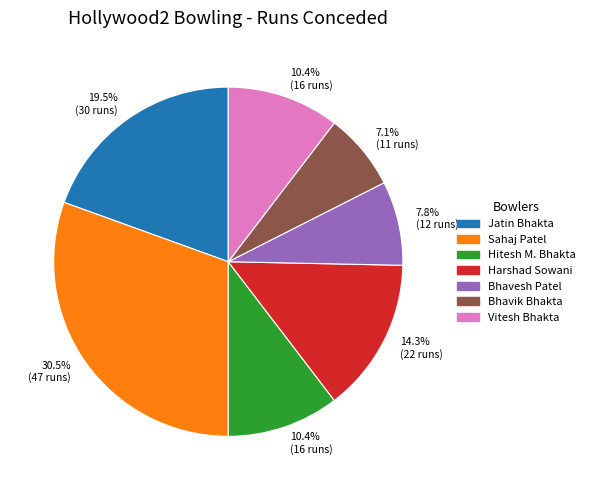

Between Jatin Bhakta and Sahaj Patel, which is larger?

Sahaj Patel